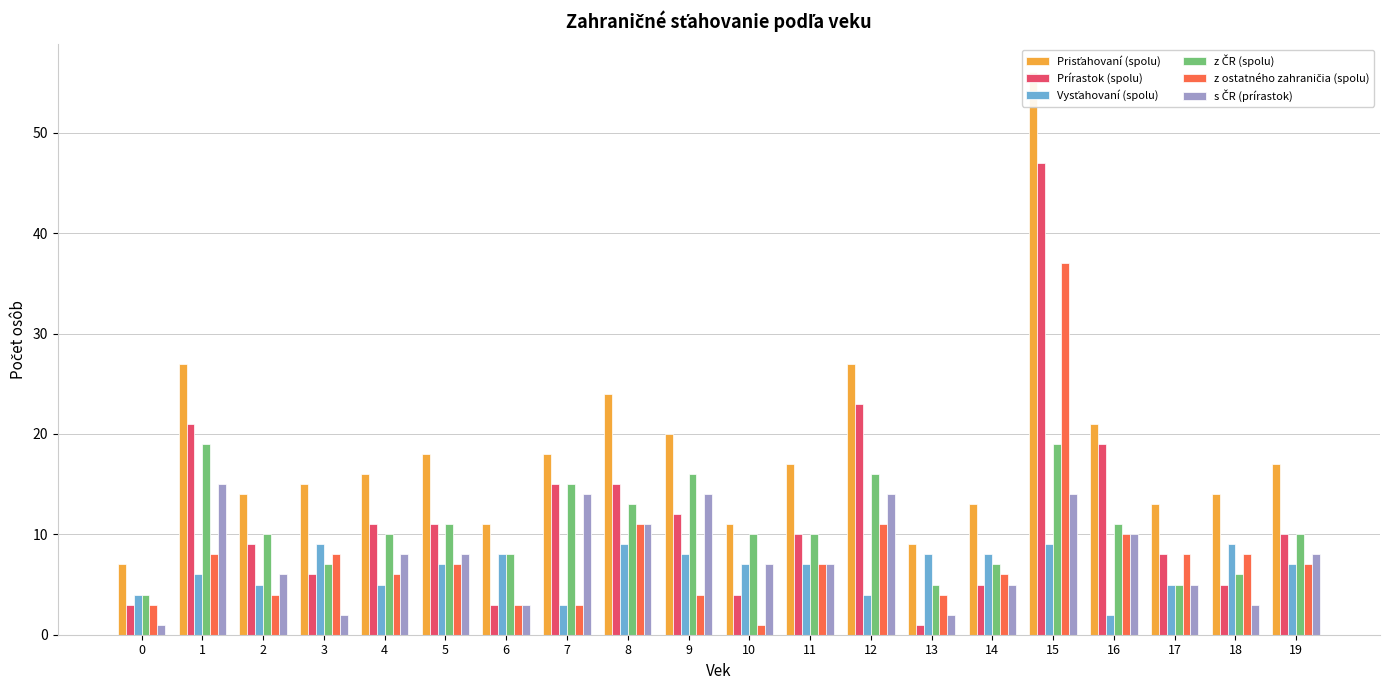

Rank the categories by Prírastok (spolu) value from highest to lowest.

15, 12, 1, 16, 7, 8, 9, 4, 5, 11, 19, 2, 17, 3, 14, 18, 10, 0, 6, 13